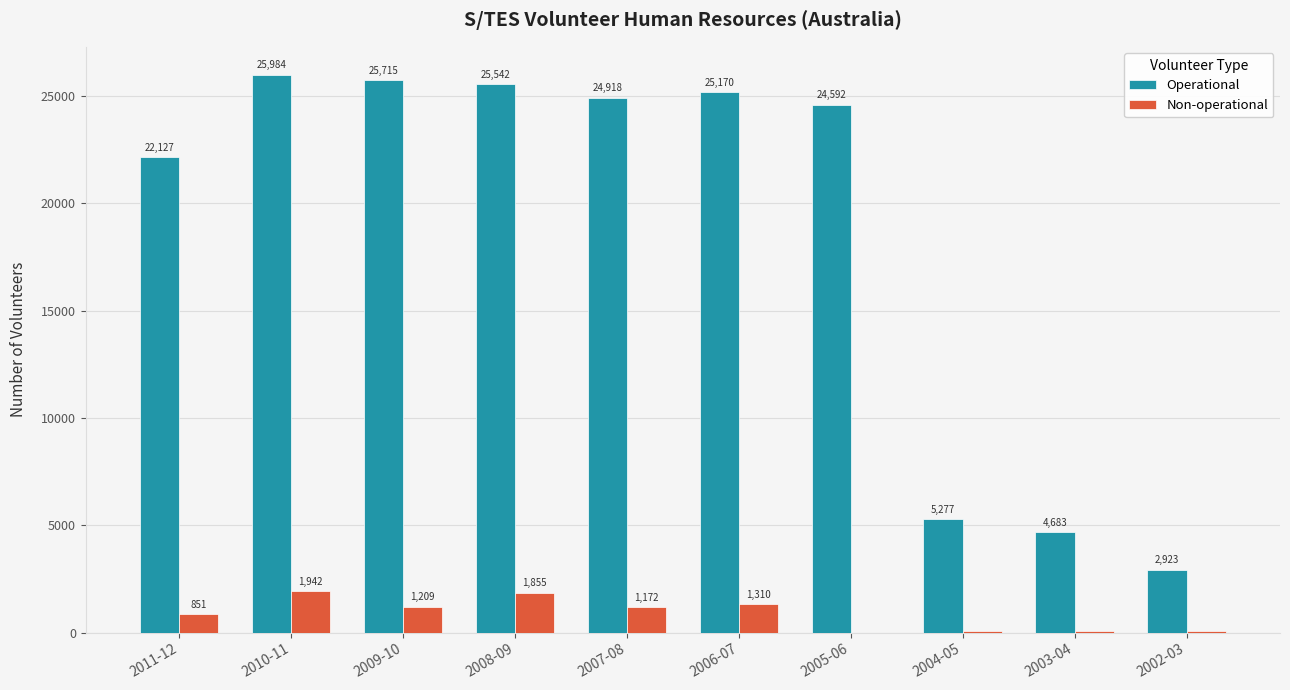

Where does the Operational series first go above 24918?

2010-11